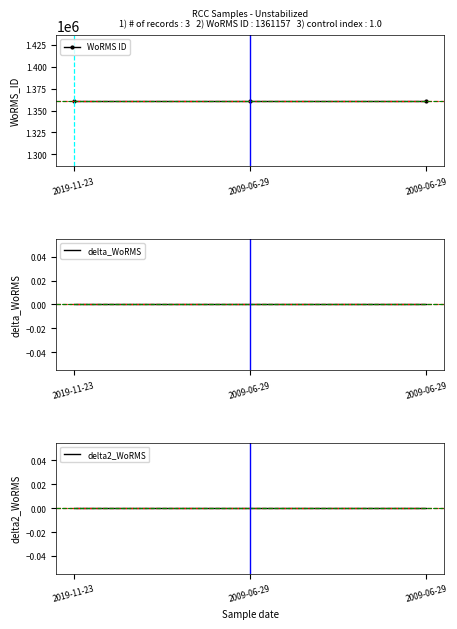

Is it true that WoRMS ID equals 1361157 at 2019-11-23?

True